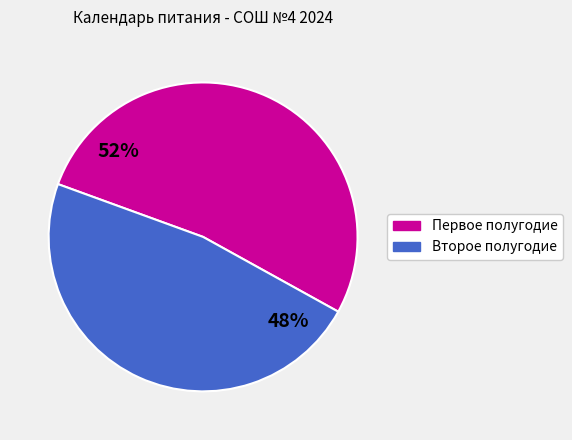

How many segments does this pie chart have?

2